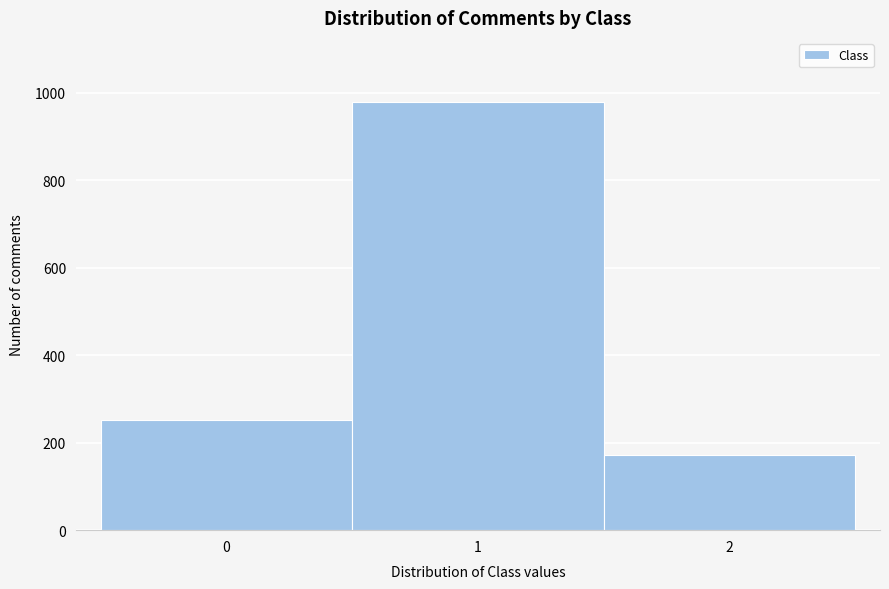

How tall is the bar that spans 1.5 to 2.5 on the x-axis? The values are not printed on the chart, so give them approximately, as read against the axis.

180